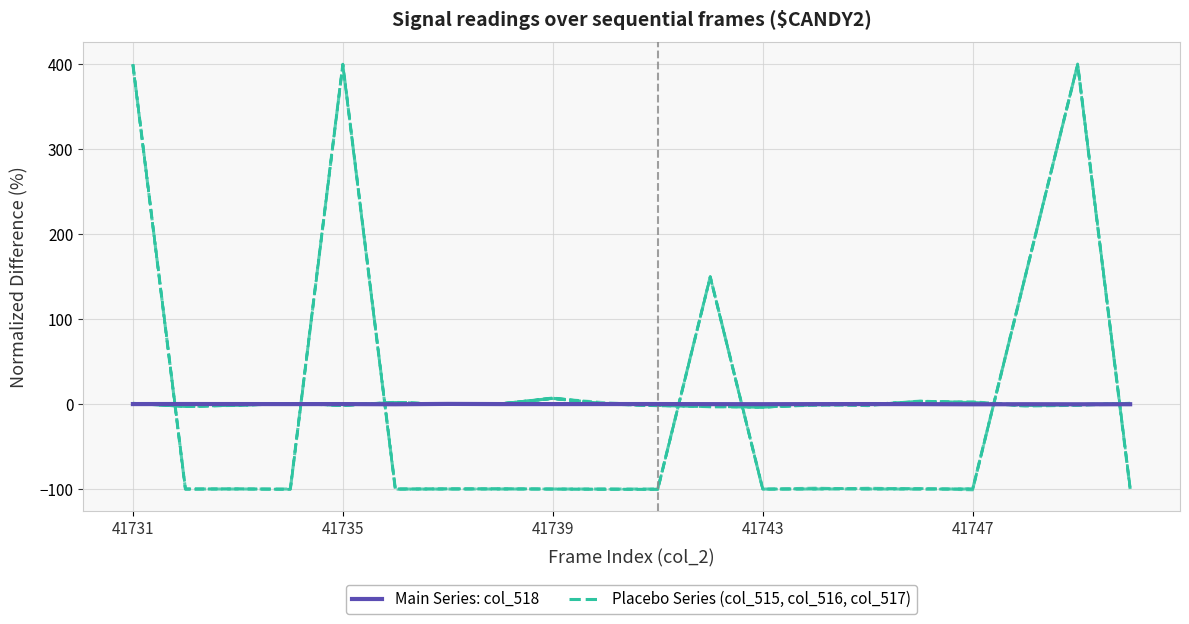

Is it true that Main Series: col_518 equals 0.1 at 41739?

False